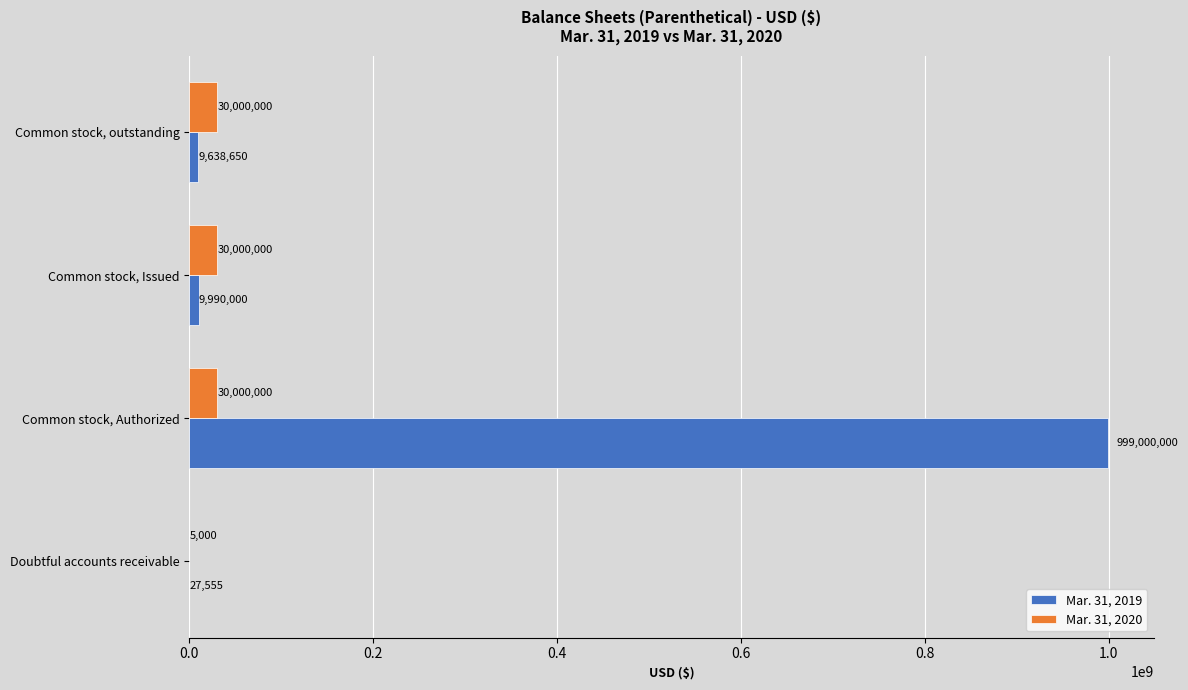

Where is Mar. 31, 2019 nearest to the value 499513777?

Common stock, Issued